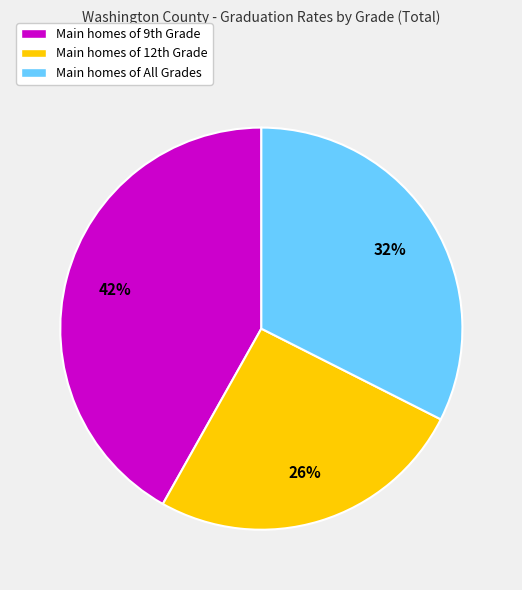

To the nearest percent, what is the average slice percentage?

33%